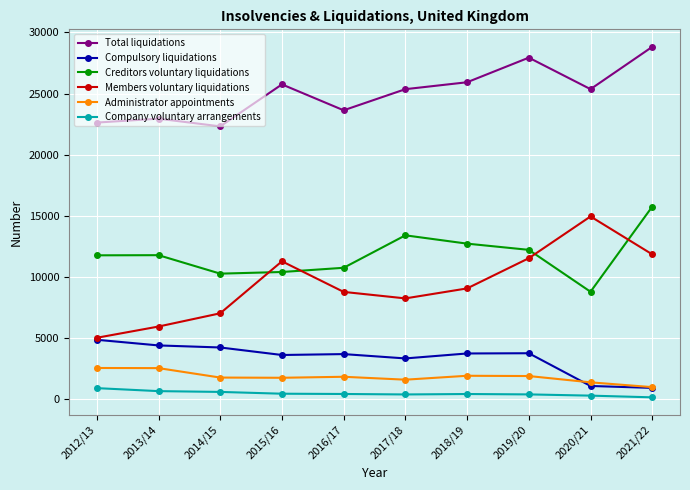

Is it true that Total liquidations equals 25923 at 2018/19?

True